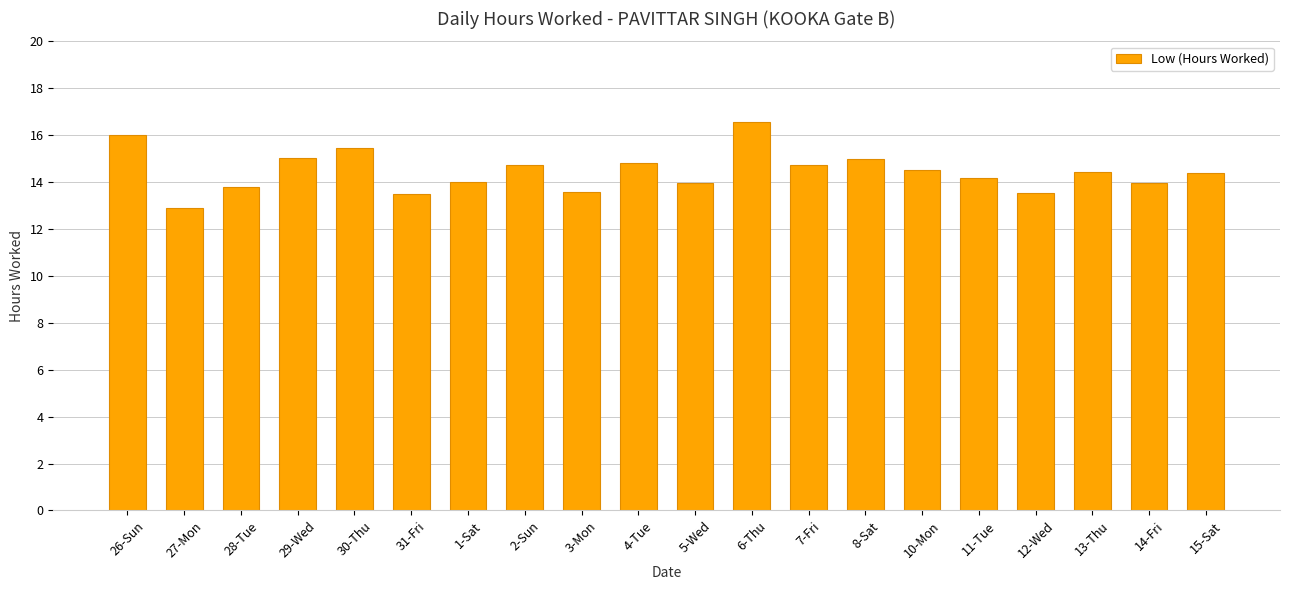

Is it true that the value at 1-Sat is 14.0?

True